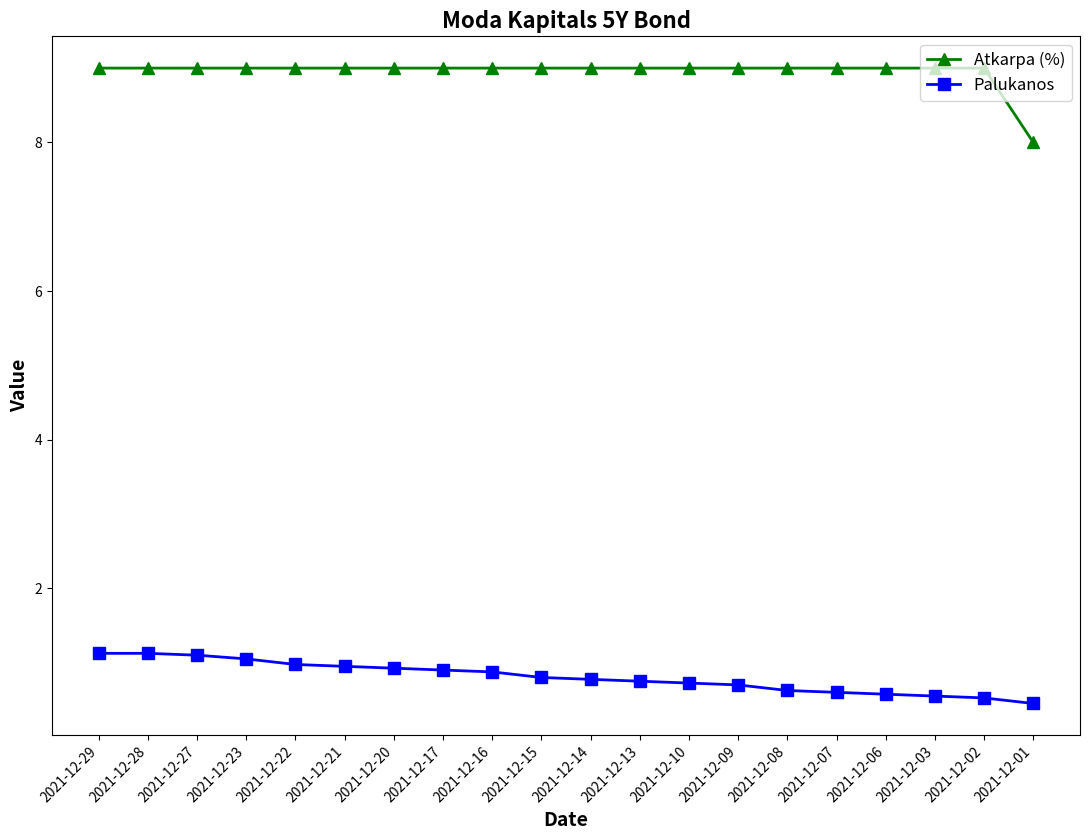

True or false: Atkarpa (%) has a value of 9.0 at 2021-12-02.

True